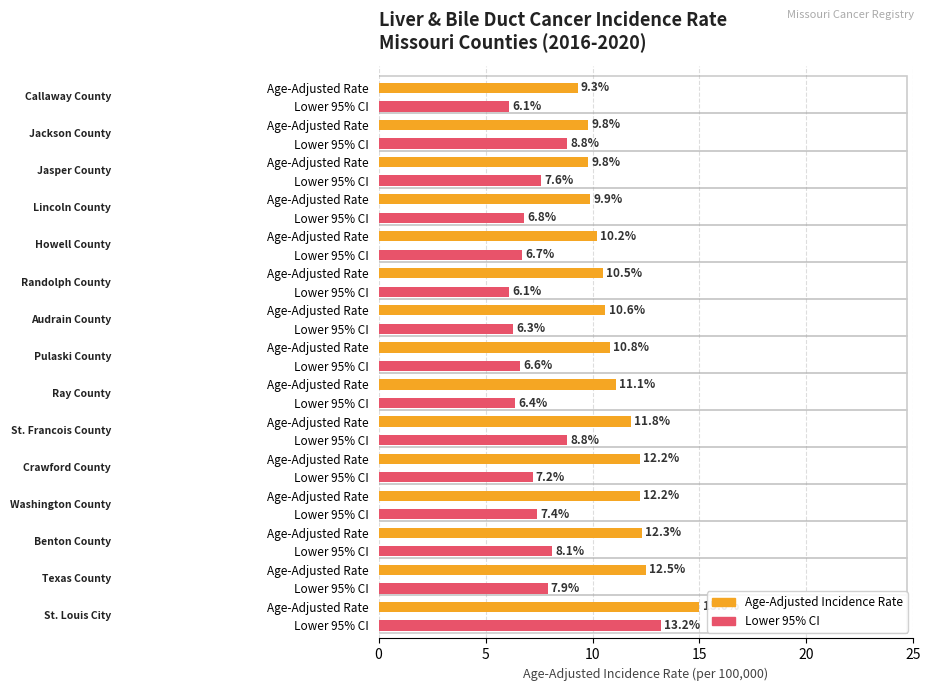

What are all the series names shown in the legend?

Age-Adjusted Incidence Rate, Lower 95% CI